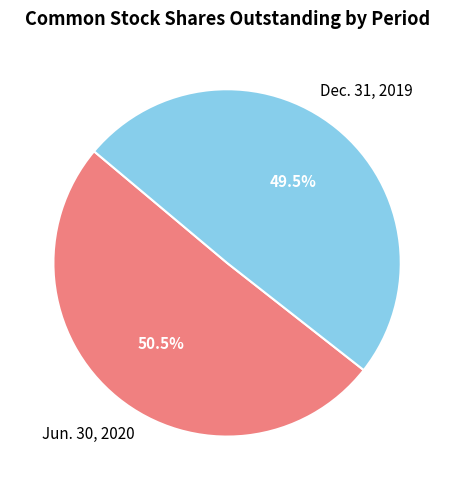

Count the number of slices in the pie.

2